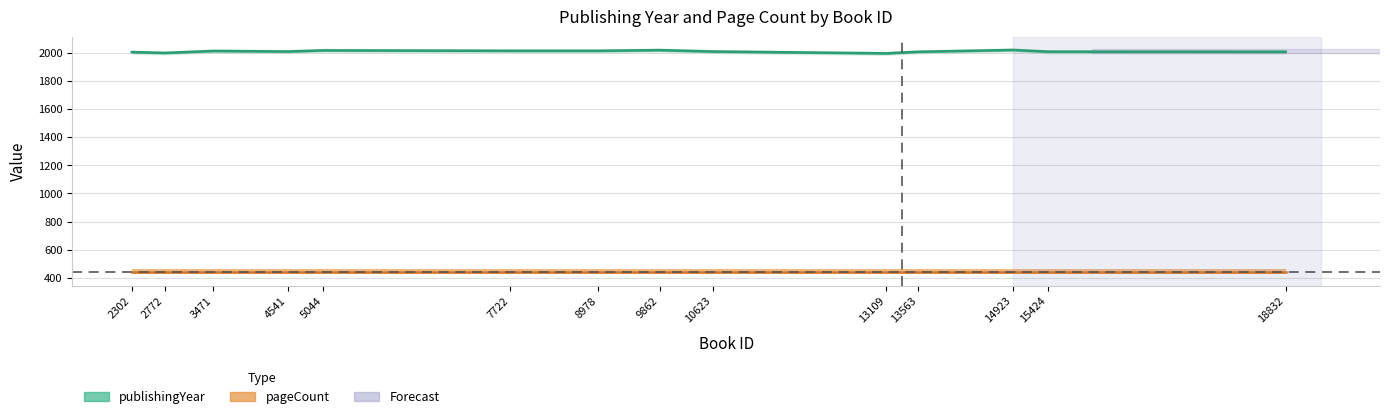

The chart shows a value of 2007 at 10623. True or false?

True